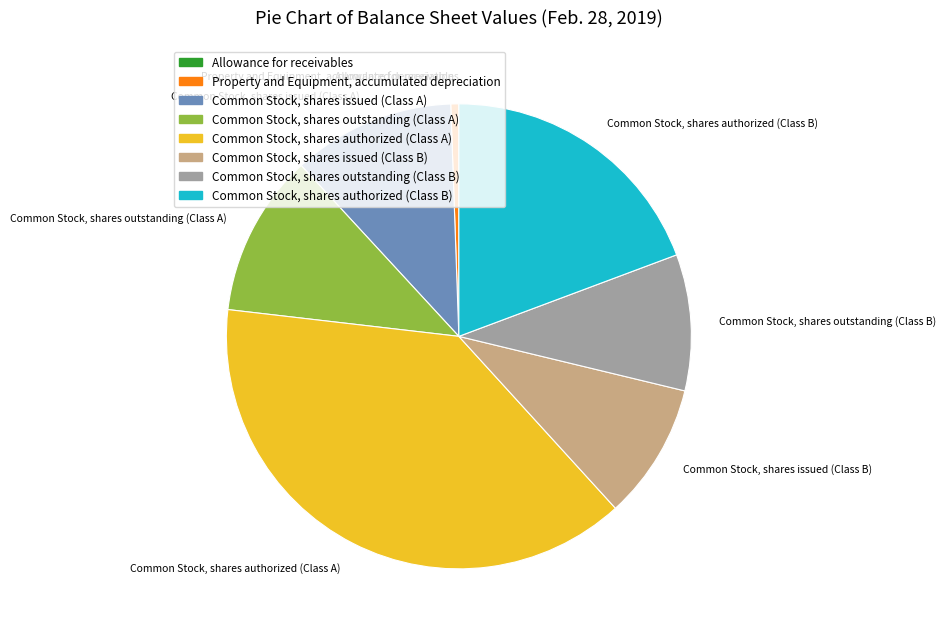

Which slice is the largest?

Common Stock, shares authorized (Class A)